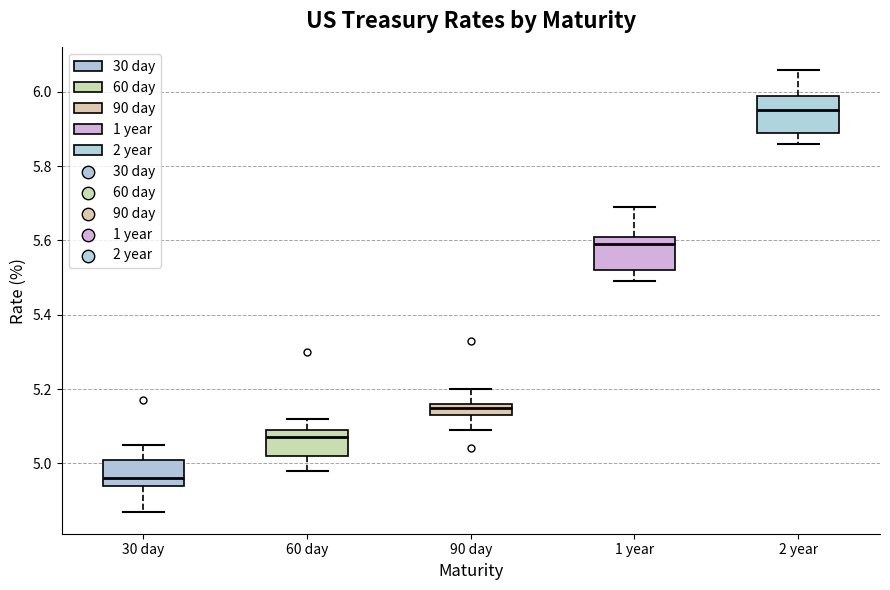

Which box has the highest median line?

2 year